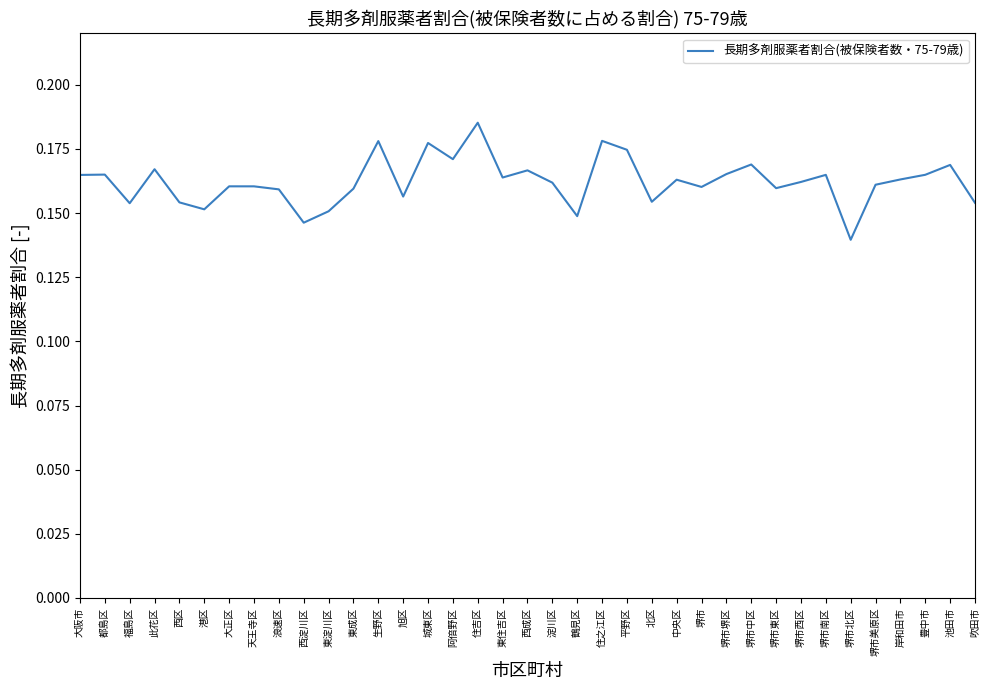

Is it true that the value at 大阪市 is 0.1?

False